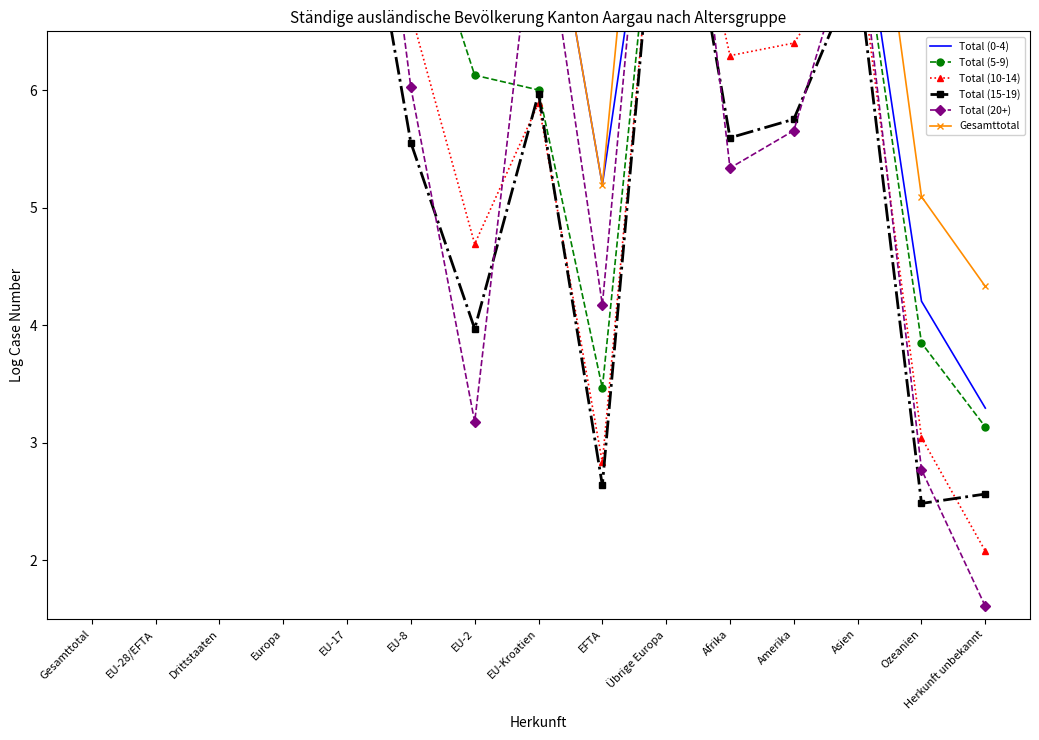

What is the average value of the Total (5-9) series?

7.4